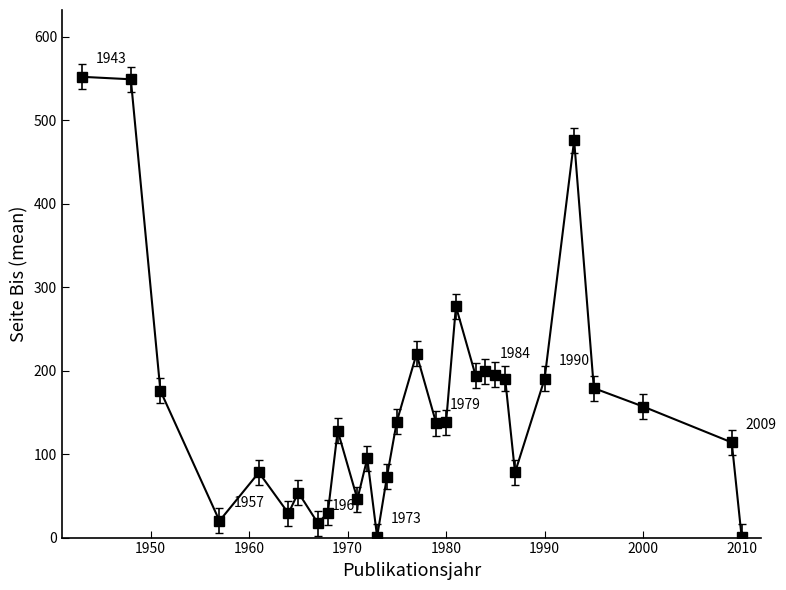

What is the sum of all values?

4732